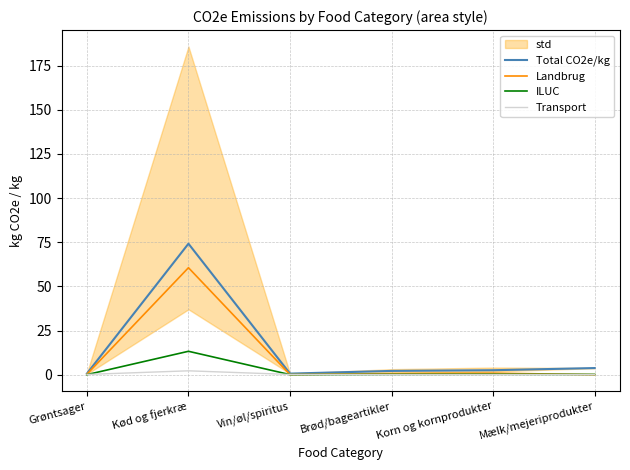

True or false: Landbrug has a value of 0.5 at Grøntsager.

False